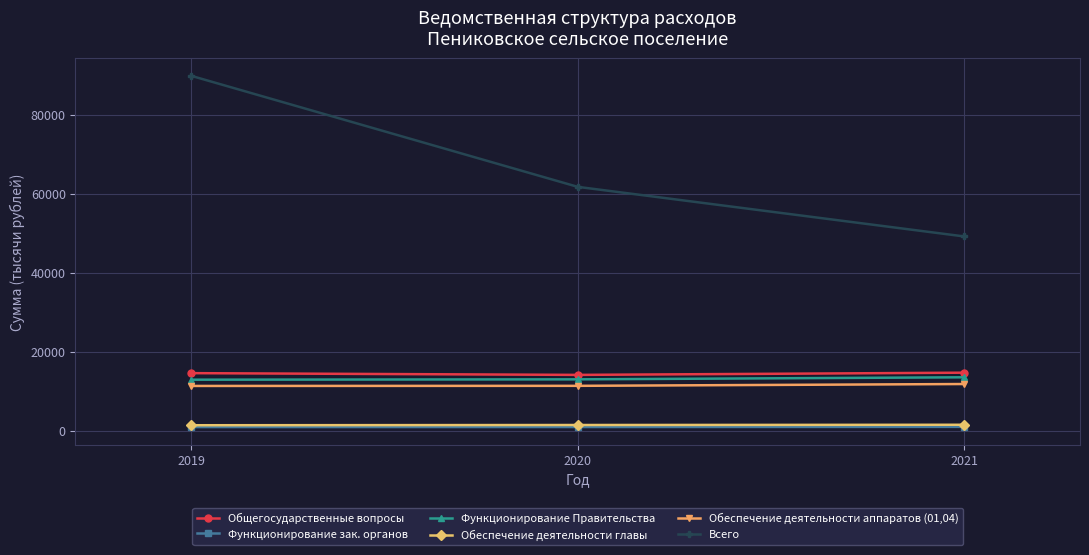

What is the difference between the highest and lowest values at 2020?

60809.7